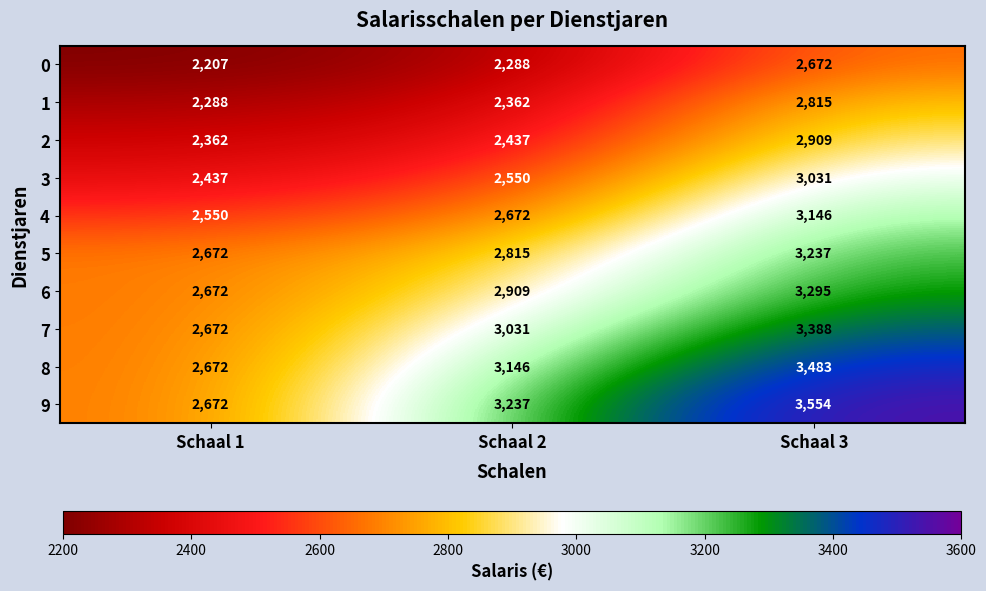

The value of 6 at Schaal 2 is 1113. True or false?

False